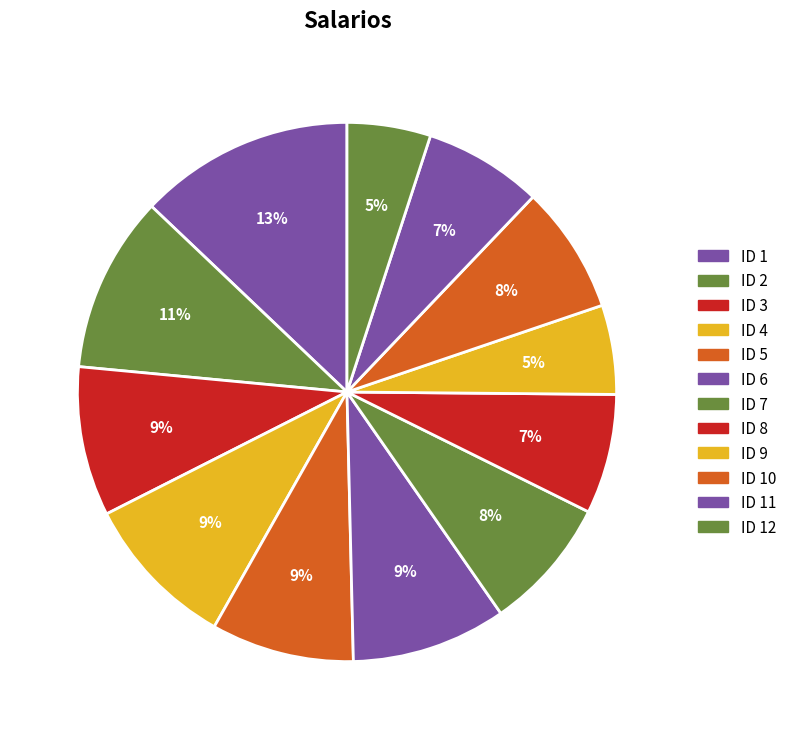

Which has a higher value, ID 8 or ID 5?

ID 5